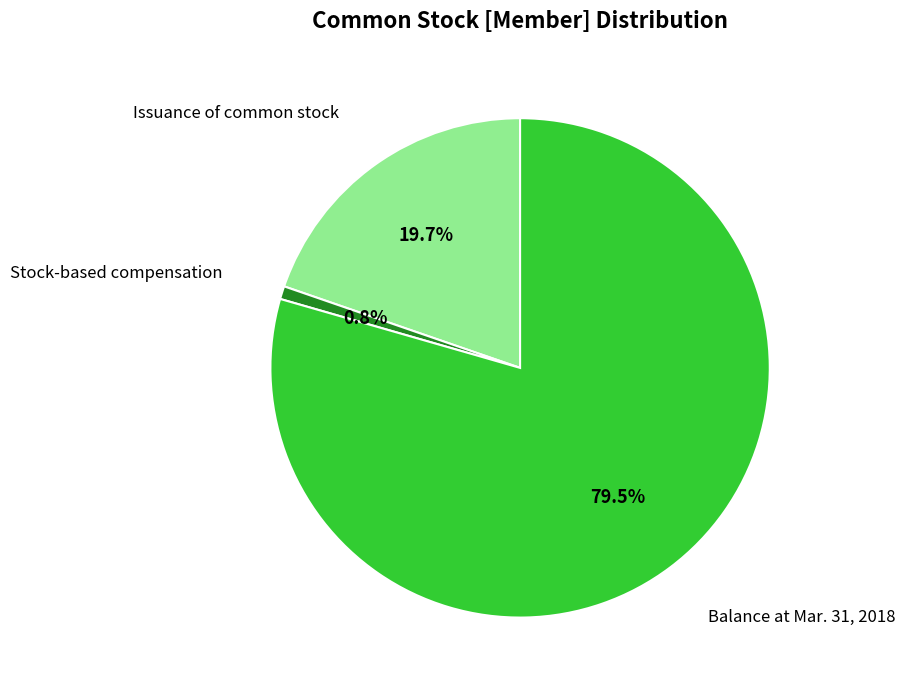

Which category has the biggest portion of the pie?

Balance at Mar. 31, 2018